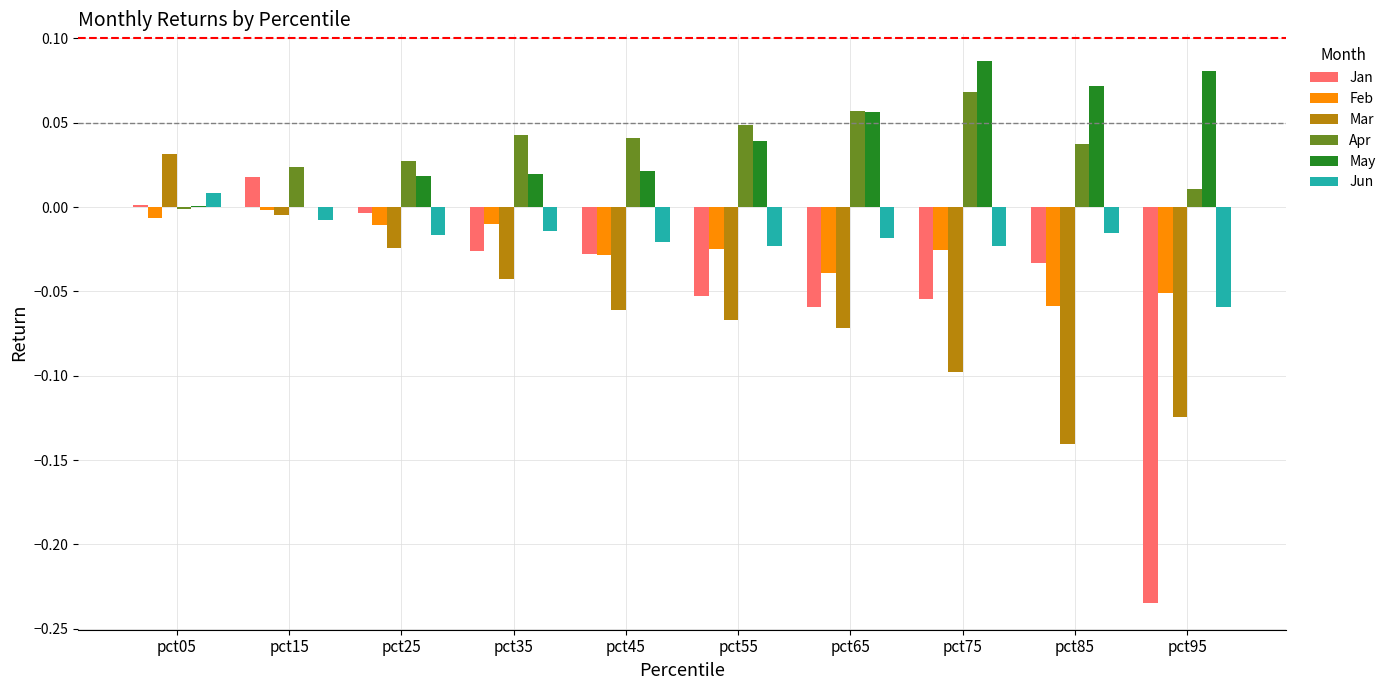

What is the sum of all May values?

0.4